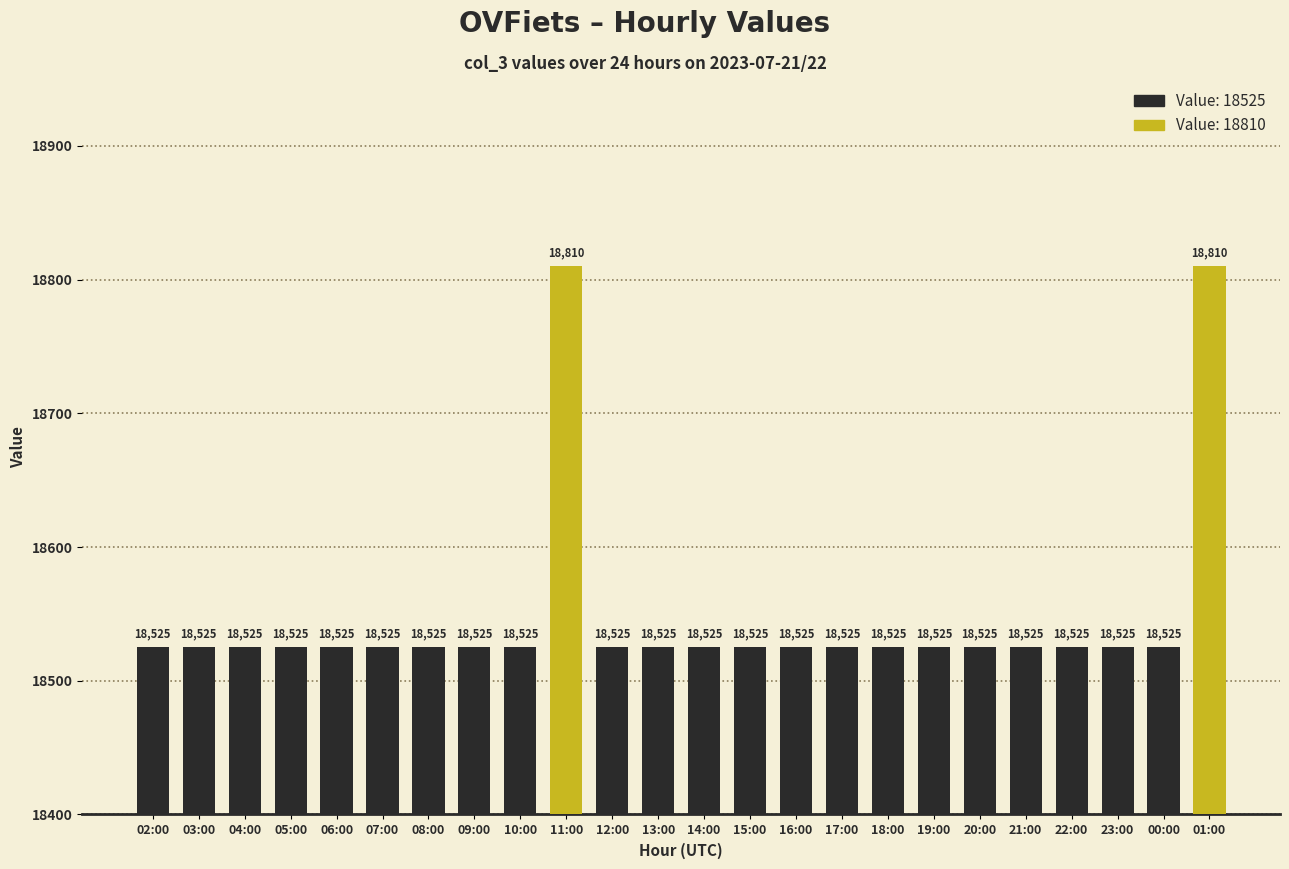

Reading left to right, extract all data points from this chart.

18525	18525	18525	18525	18525	18525	18525	18525	18525	18810	18525	18525	18525	18525	18525	18525	18525	18525	18525	18525	18525	18525	18525	18810